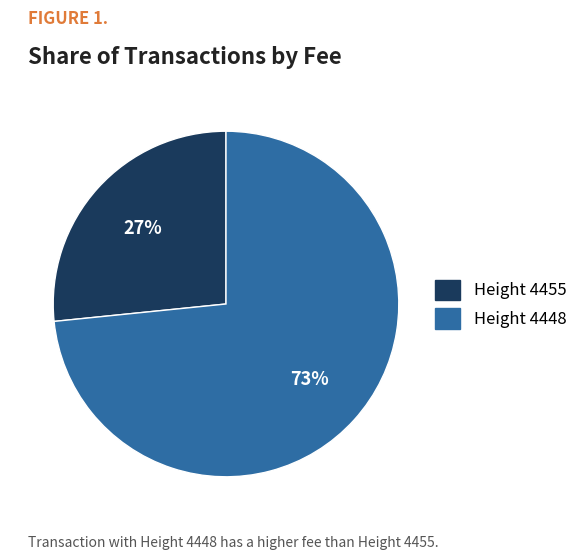

Count the number of slices in the pie.

2